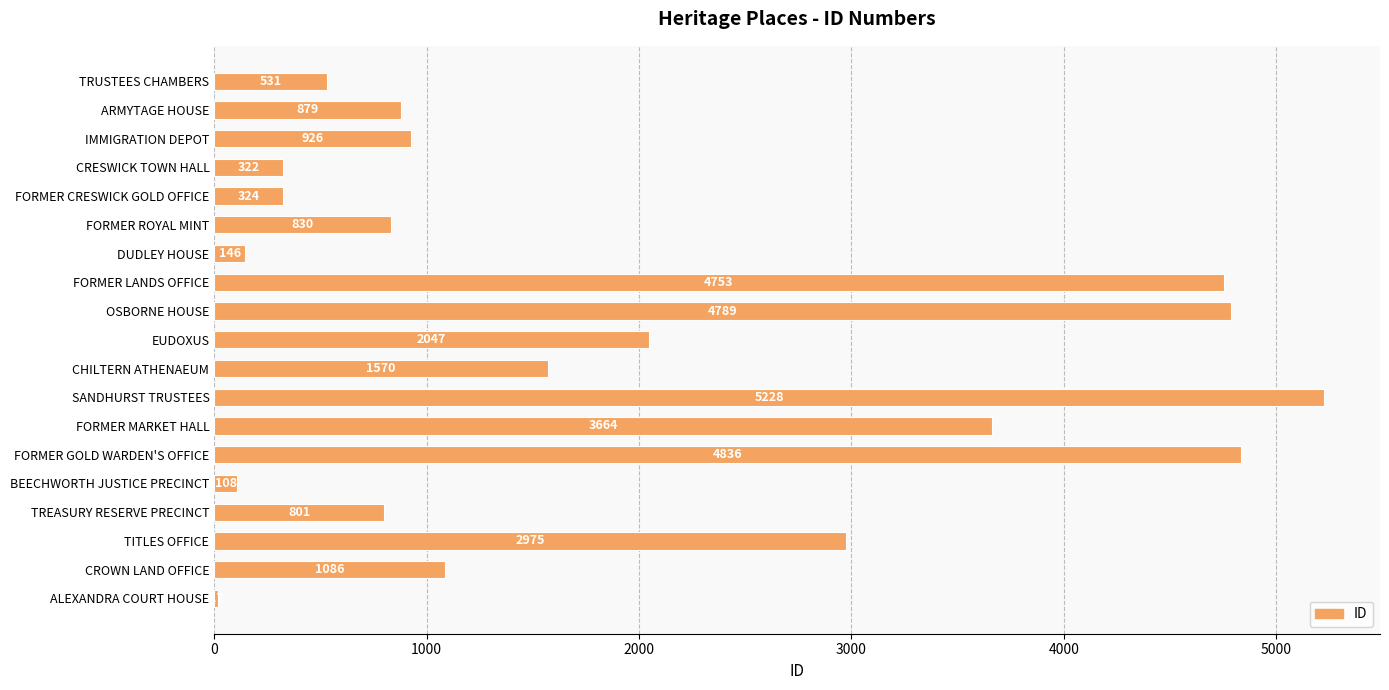

What is the change in value from FORMER MARKET HALL to TREASURY RESERVE PRECINCT?

-2863